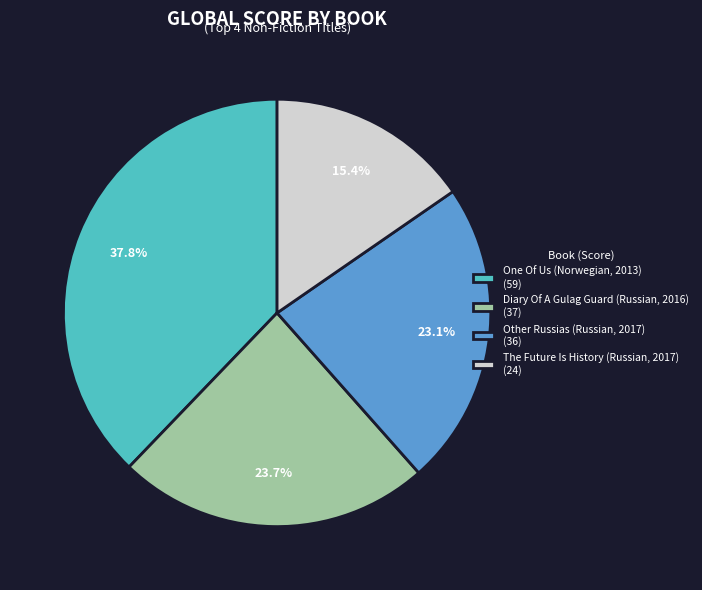

What is the ratio of the value at One Of Us (Norwegian, 2013) to the value at Other Russias (Russian, 2017)?

1.6